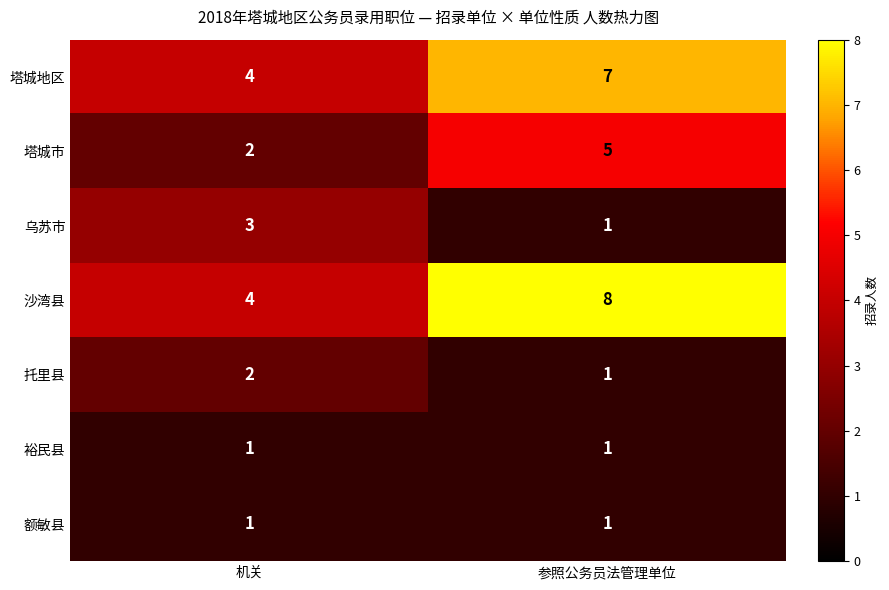

At which category does the chart reach its peak across all series?

参照公务员法管理单位